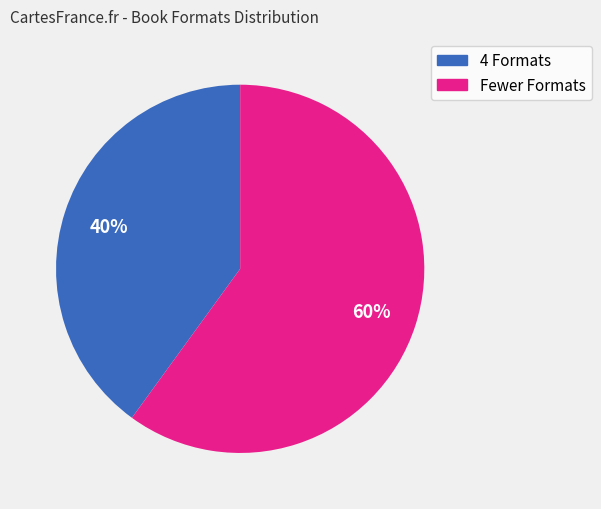

To the nearest percent, what is the difference between the largest and smallest slice percentages?

20%